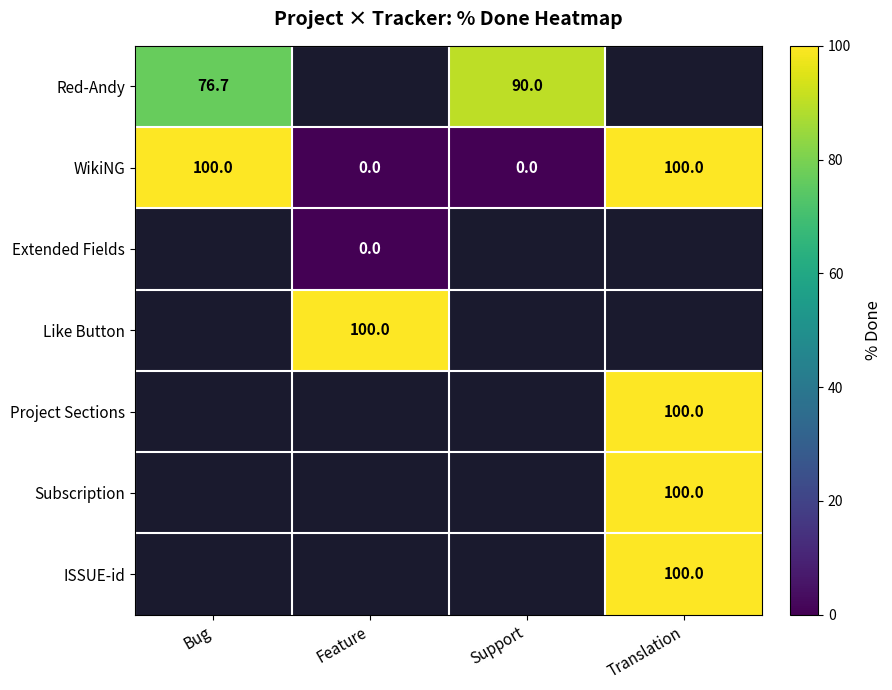

What is the difference between the highest and lowest values at Support?

90.0